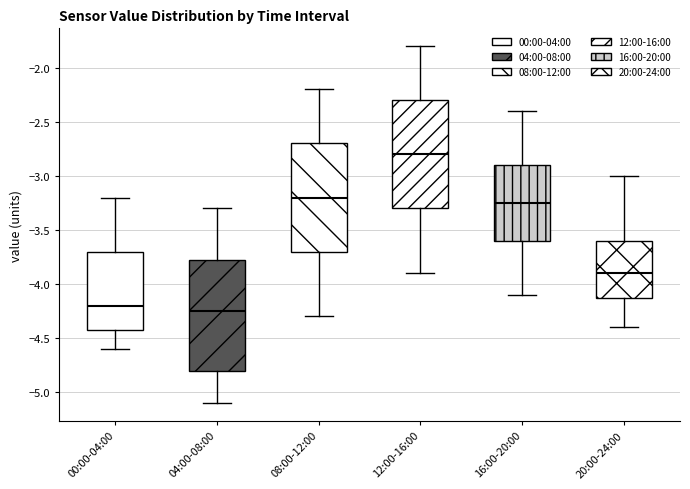

Which box has the highest median line?

12:00-16:00